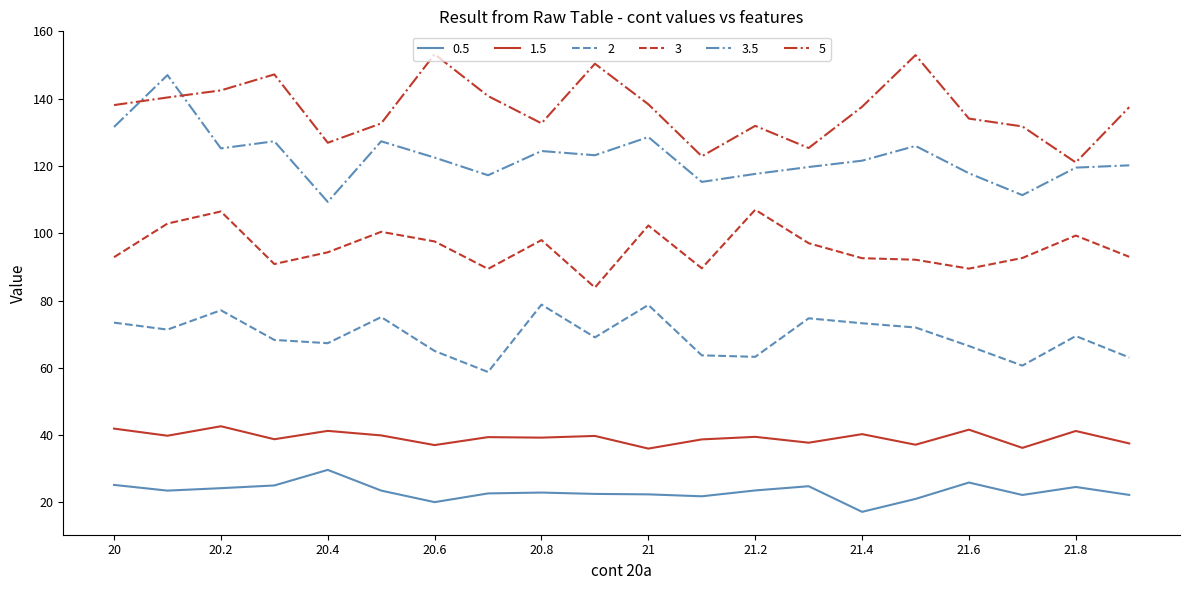

List the series in order of their peak value, lowest first.

0.5, 1.5, 2, 3, 3.5, 5